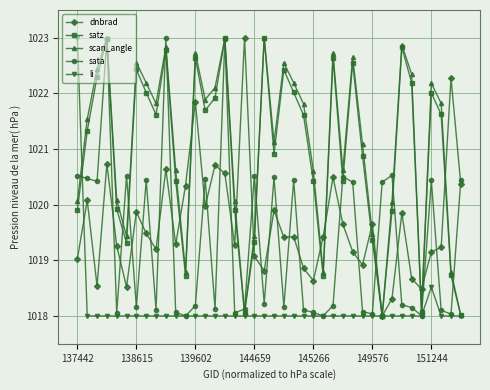

How many interior local peaks does the satz series have?

11